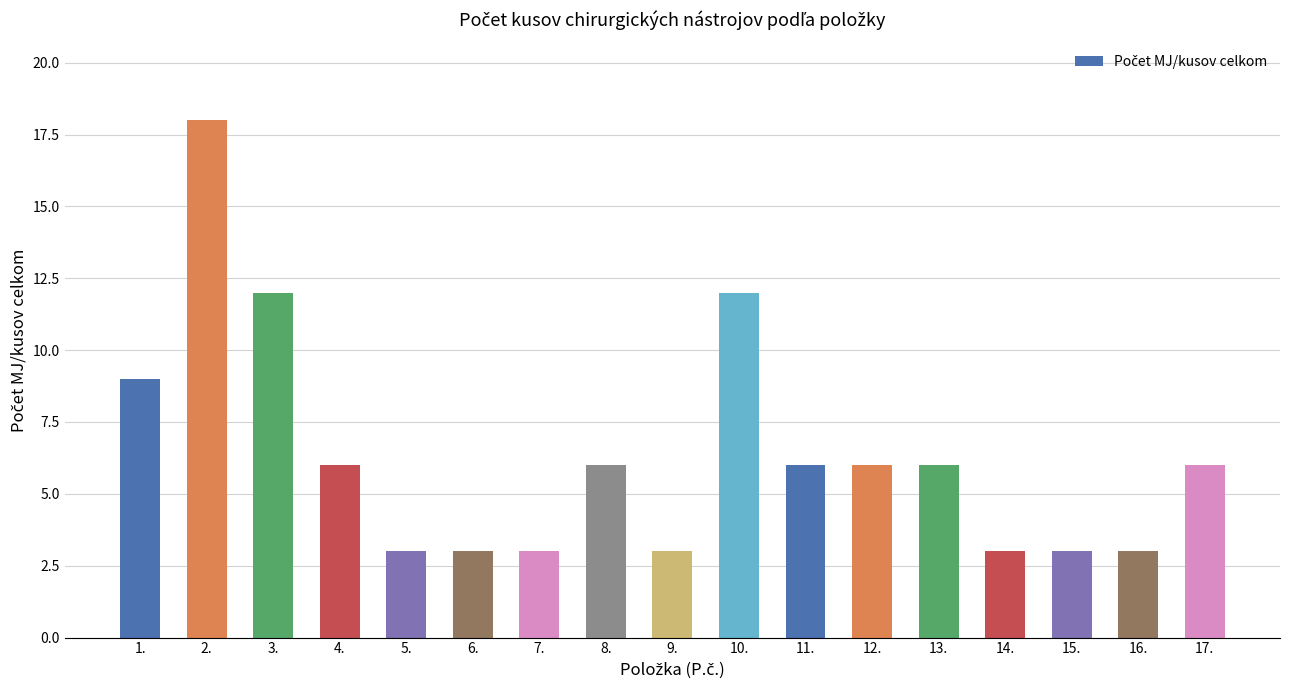

Which label corresponds to the largest value in the chart?

2.